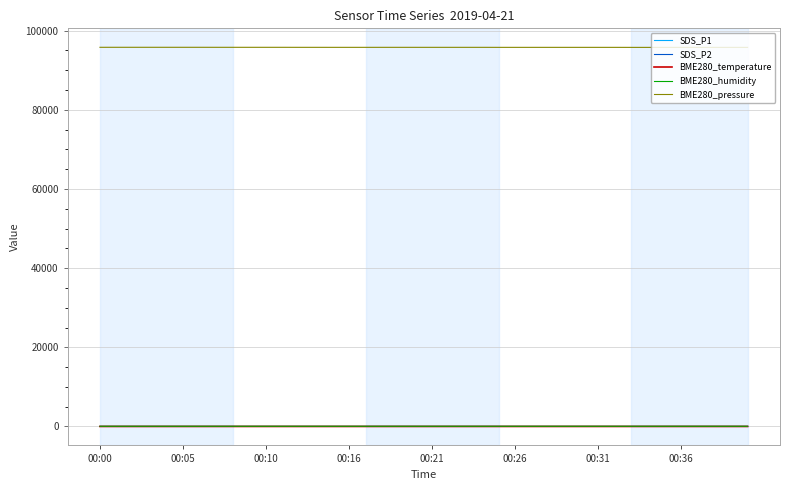

Which series has the largest total across all categories?

BME280_pressure